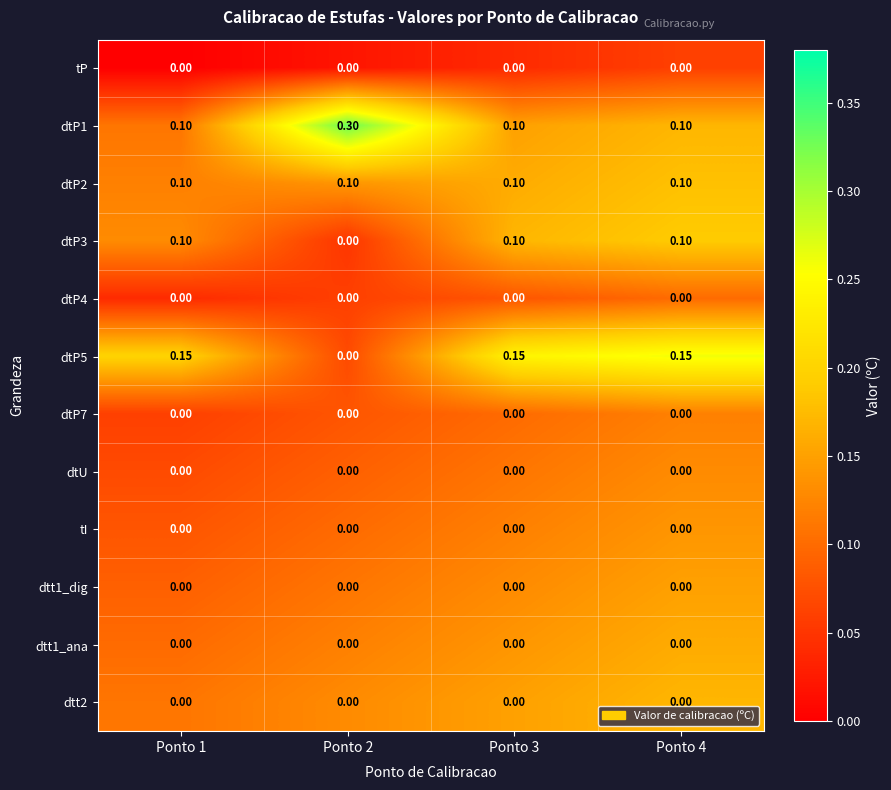

At how many categories does at least one series exceed 0?

4